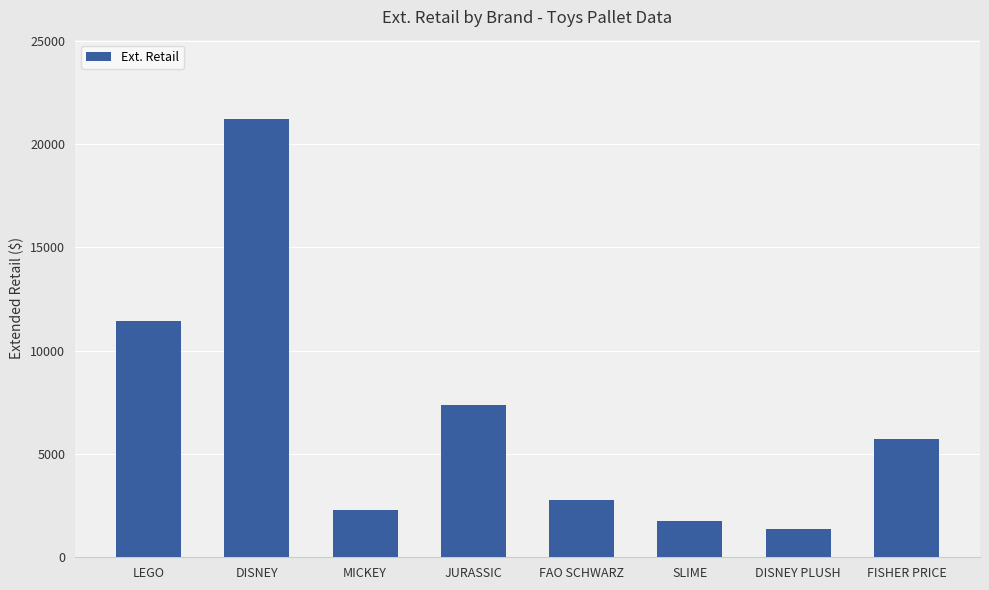

Rank the categories by value from highest to lowest.

DISNEY, LEGO, JURASSIC, FISHER PRICE, FAO SCHWARZ, MICKEY, SLIME, DISNEY PLUSH